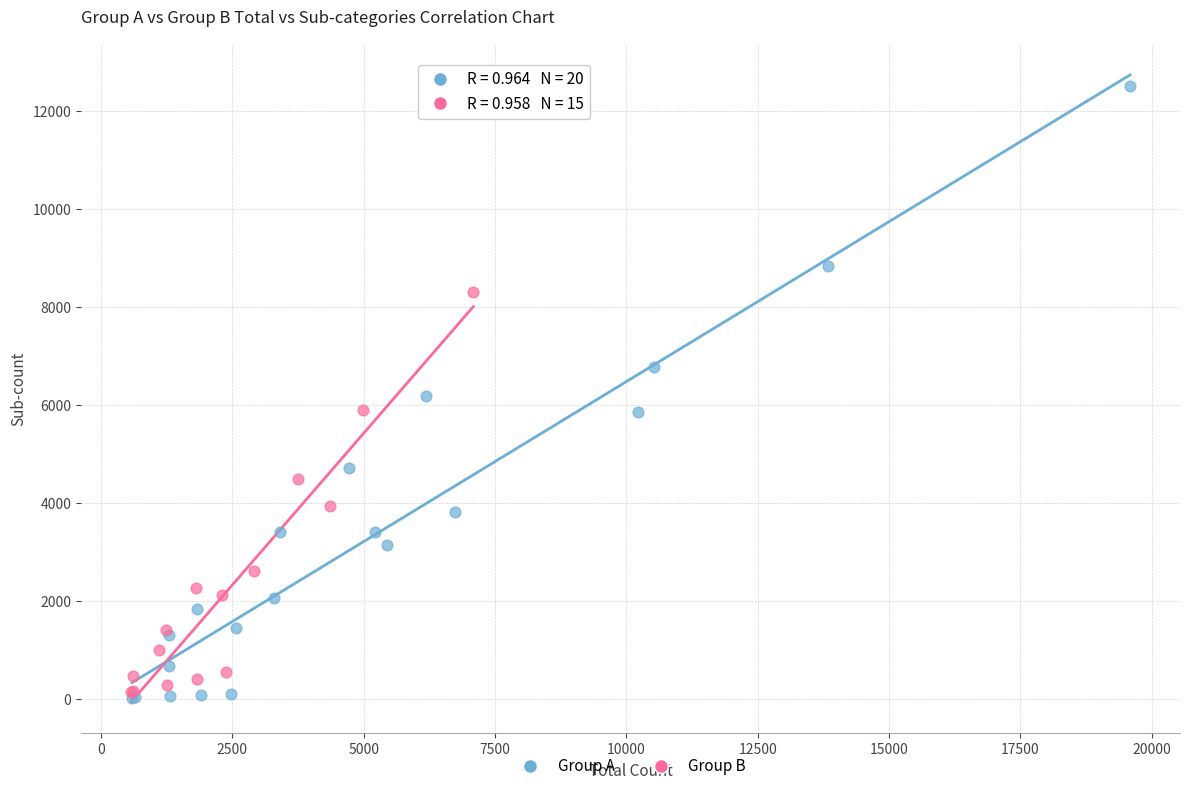

Which series has the largest Y range (max minus min)?

Group A